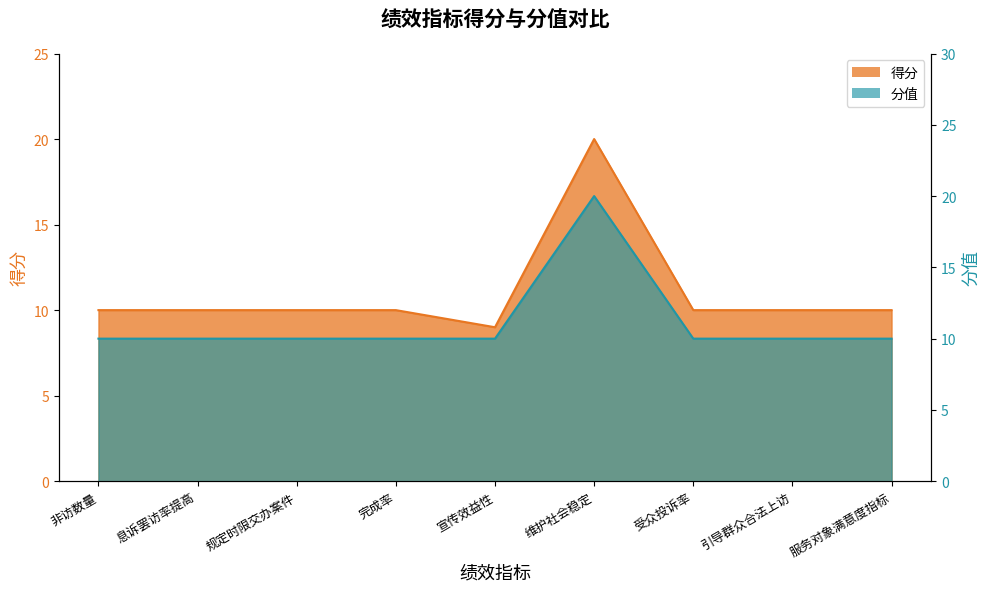

True or false: the data shows 17 at 规定时限交办案件.

False